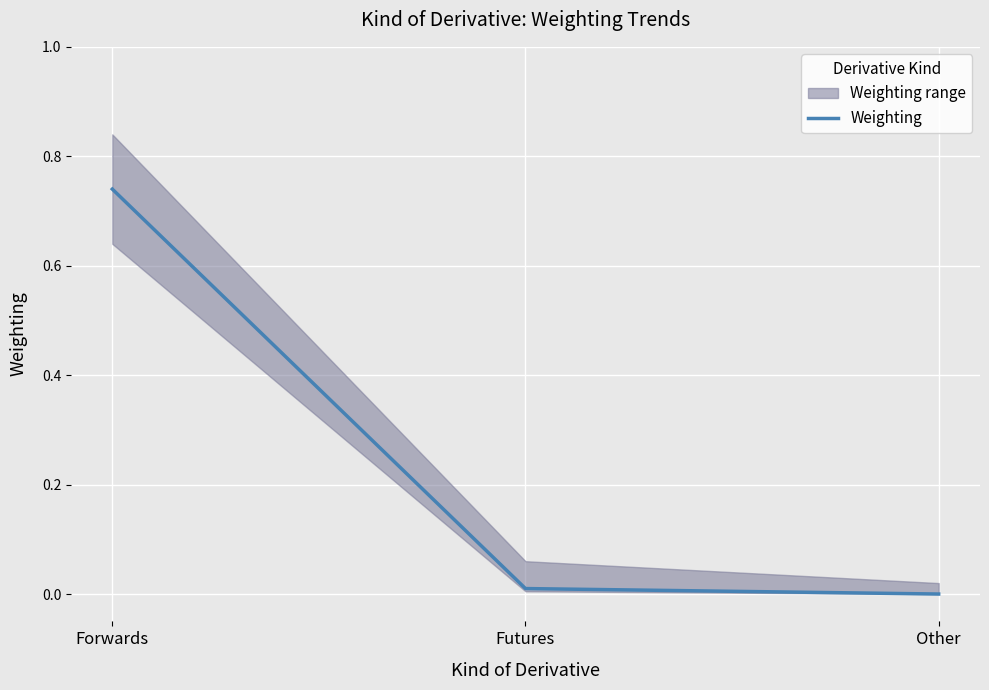

Is this an area chart (filled region under the line)?

No